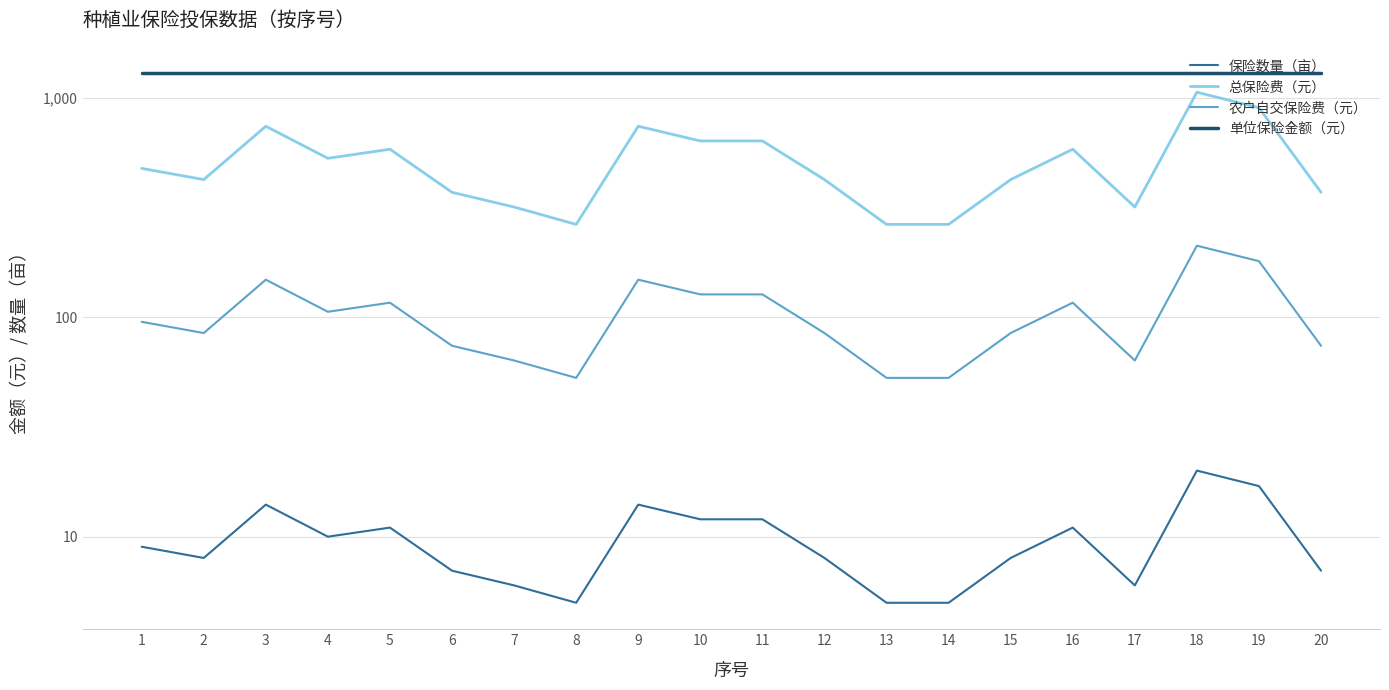

List the series in order of their peak value, highest first.

单位保险金额（元）, 总保险费（元）, 农户自交保险费（元）, 保险数量（亩）